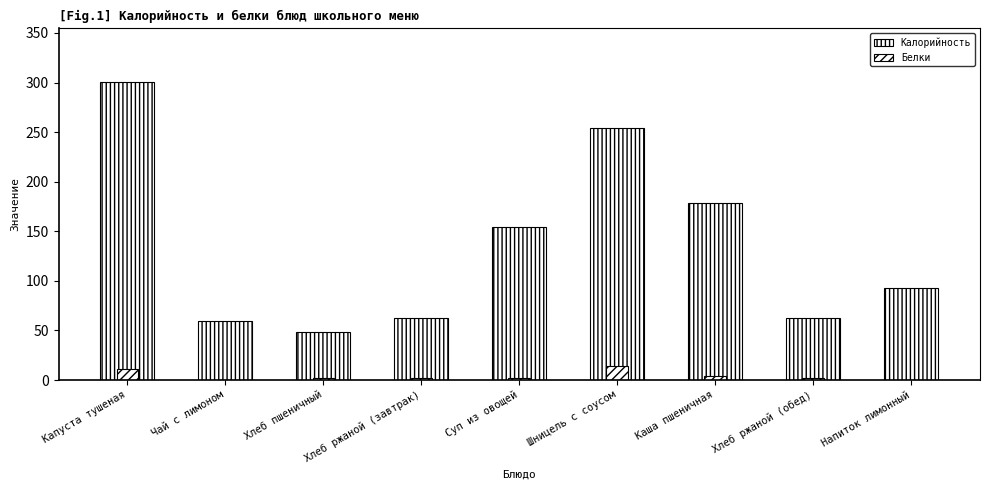

What is the difference between the Белки values at Шницель с соусом and Хлеб ржаной (обед)?

12.5